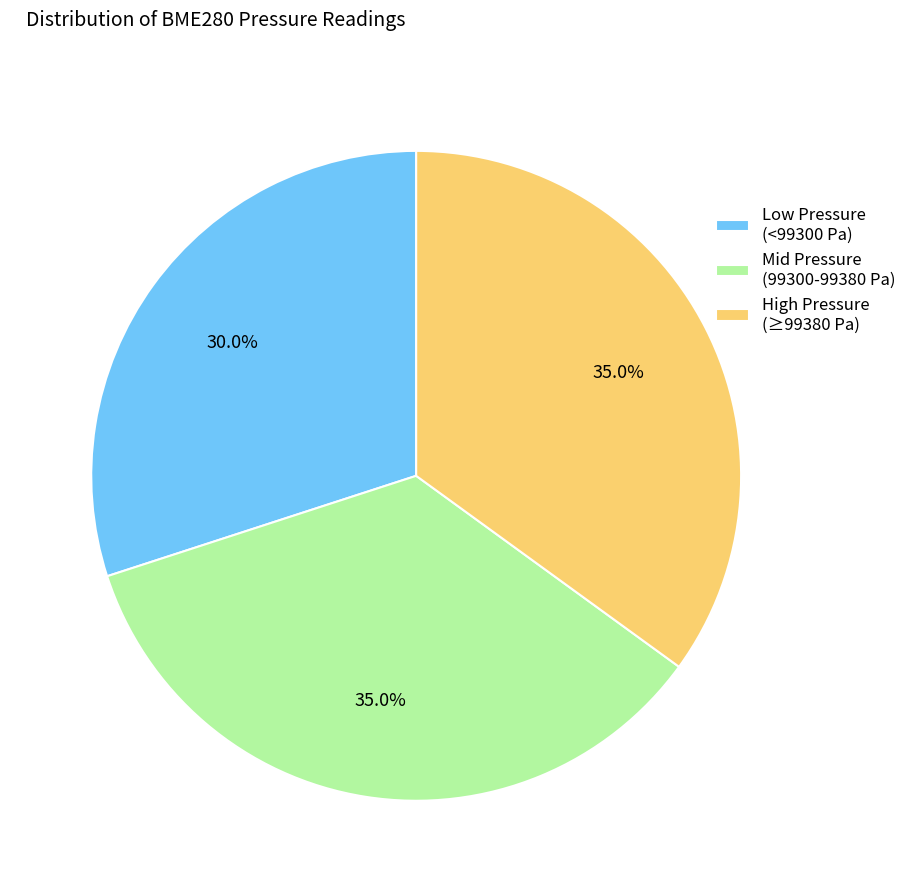

Is Low Pressure (<99300 Pa) the majority of the pie?

No